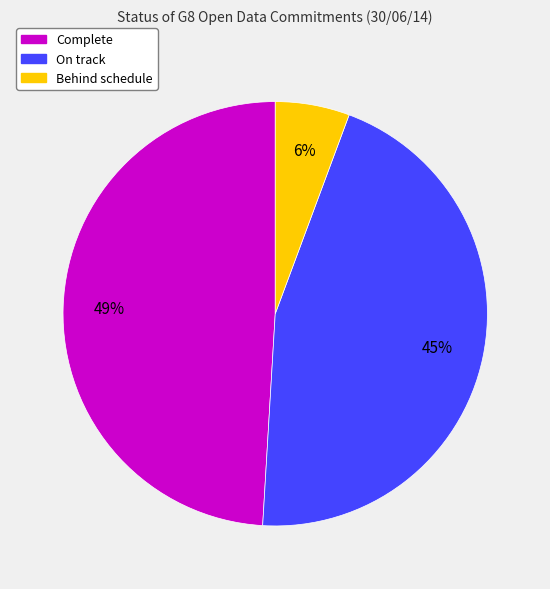

Which slice is the largest?

Complete